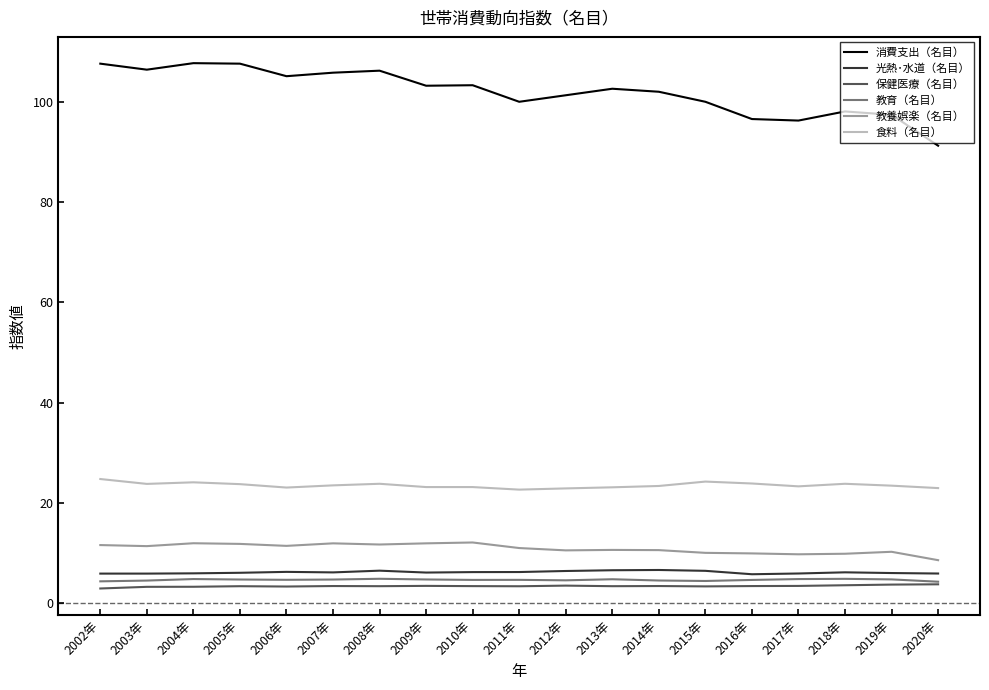

The 教養娯楽（名目） series shows 11.9 at 2005年. True or false?

True